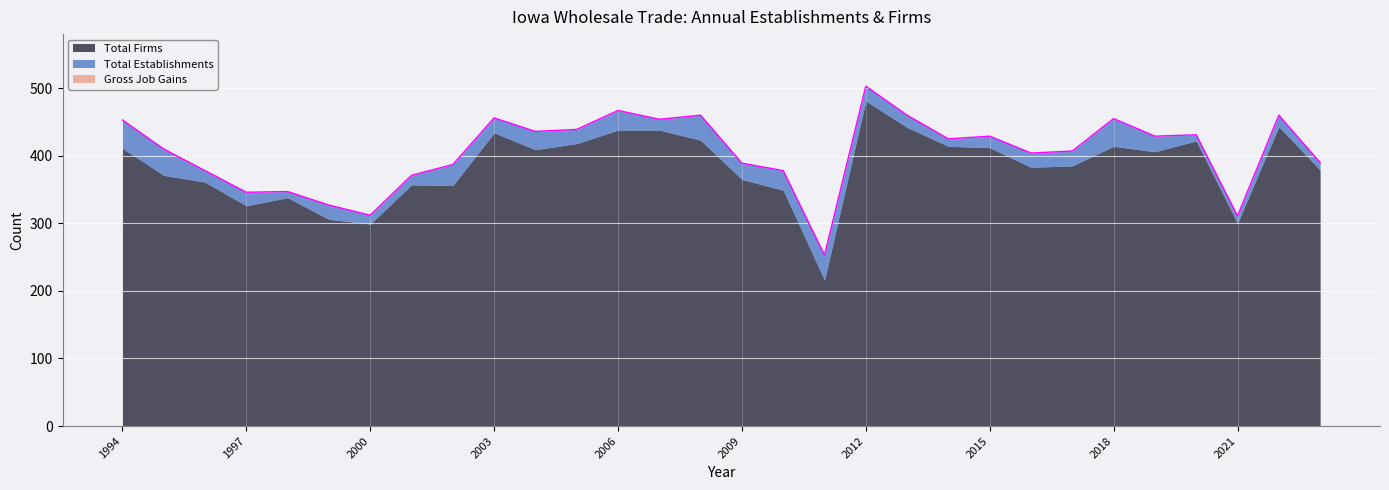

What are all the series names shown in the legend?

Total Establishments, Gross Job Gains, Total Firms